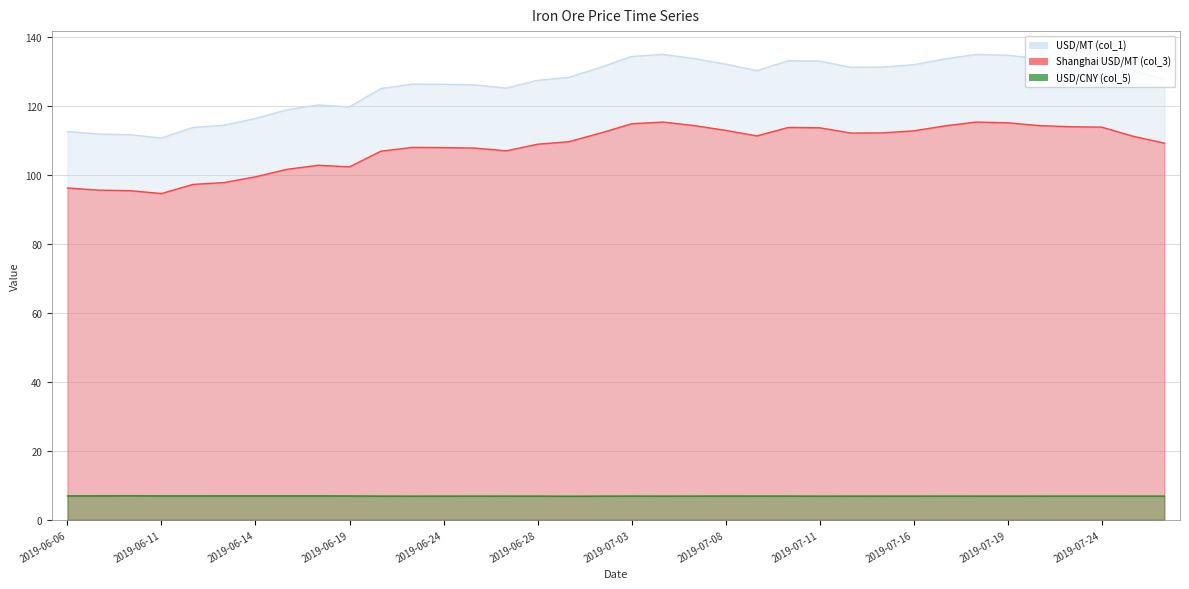

Which has a higher value, 2019-06-21 or 2019-06-25?

2019-06-21